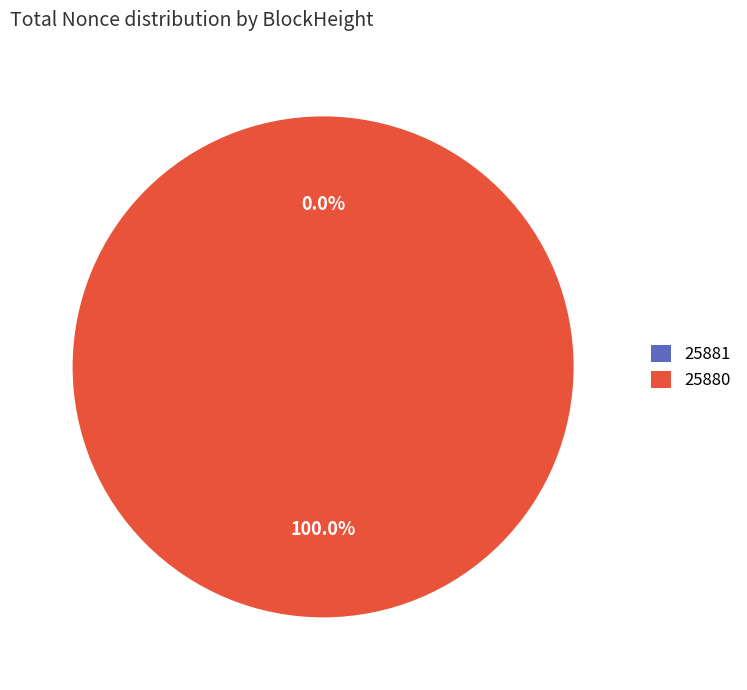

What portion of the pie excludes 25881?

100.0%